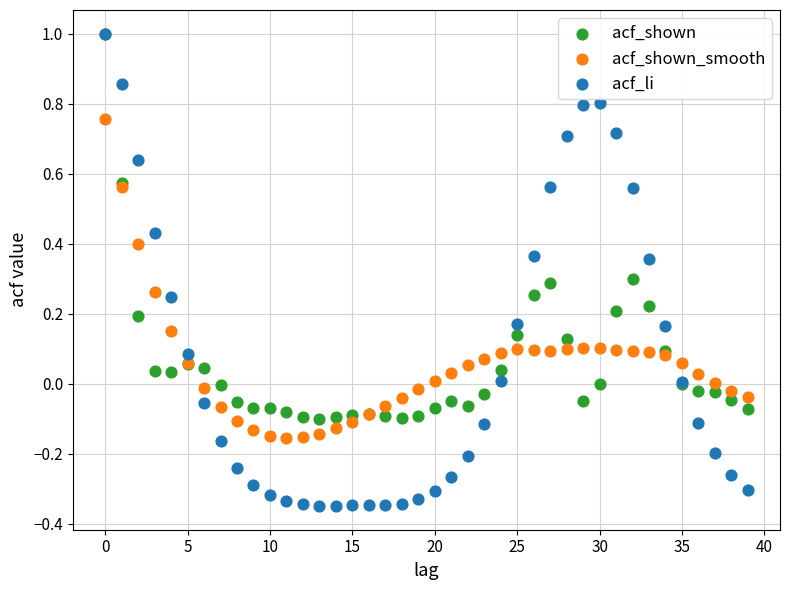

Which series reaches the minimum Y coordinate?

acf_li